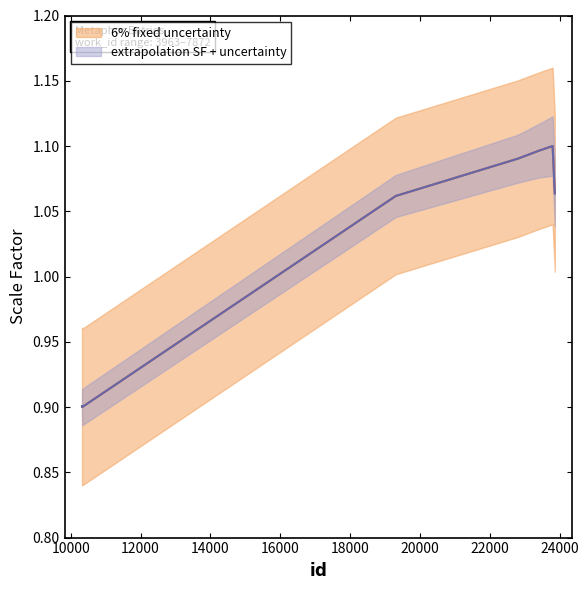

Count the number of values greater than 1.

5